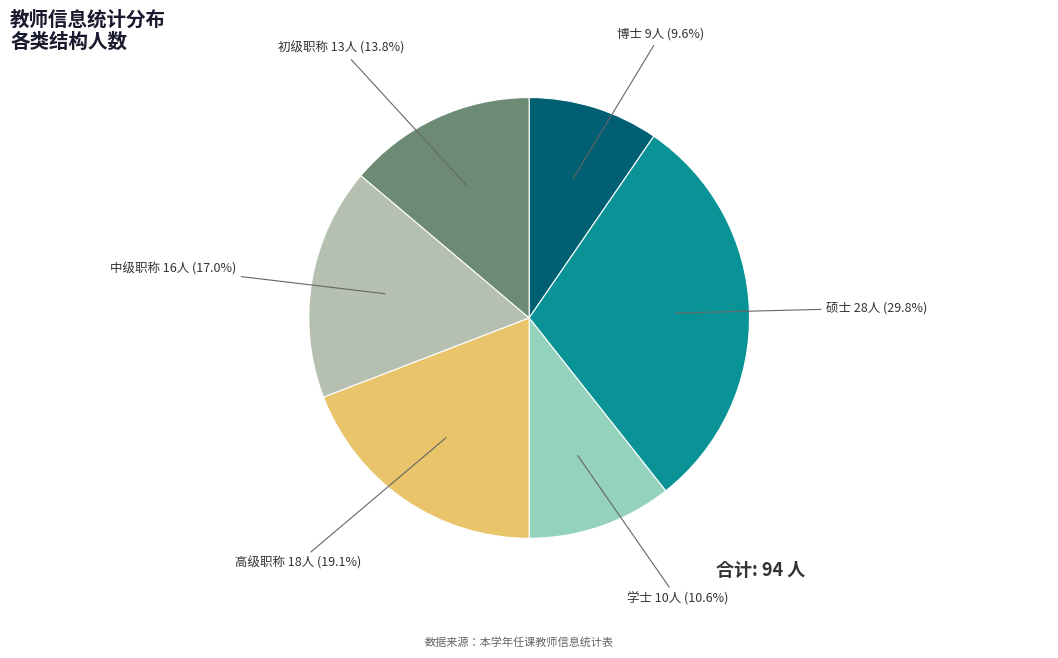

Count the number of slices in the pie.

6